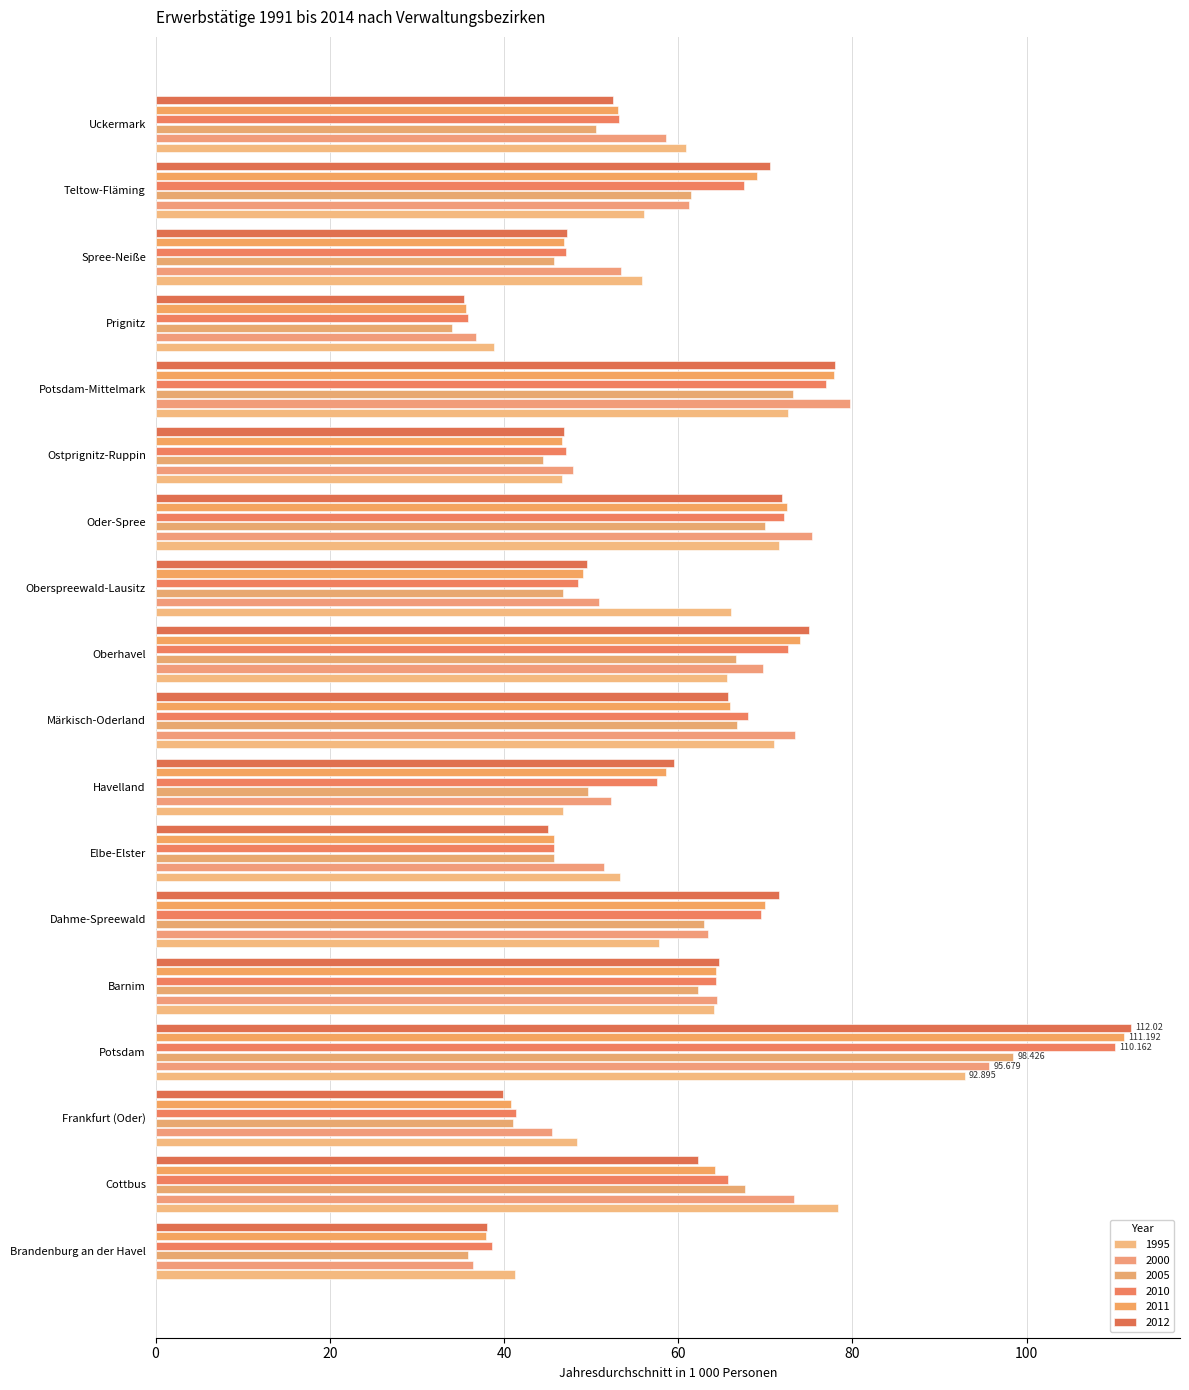

How many values in the 1995 series exceed 60?

9